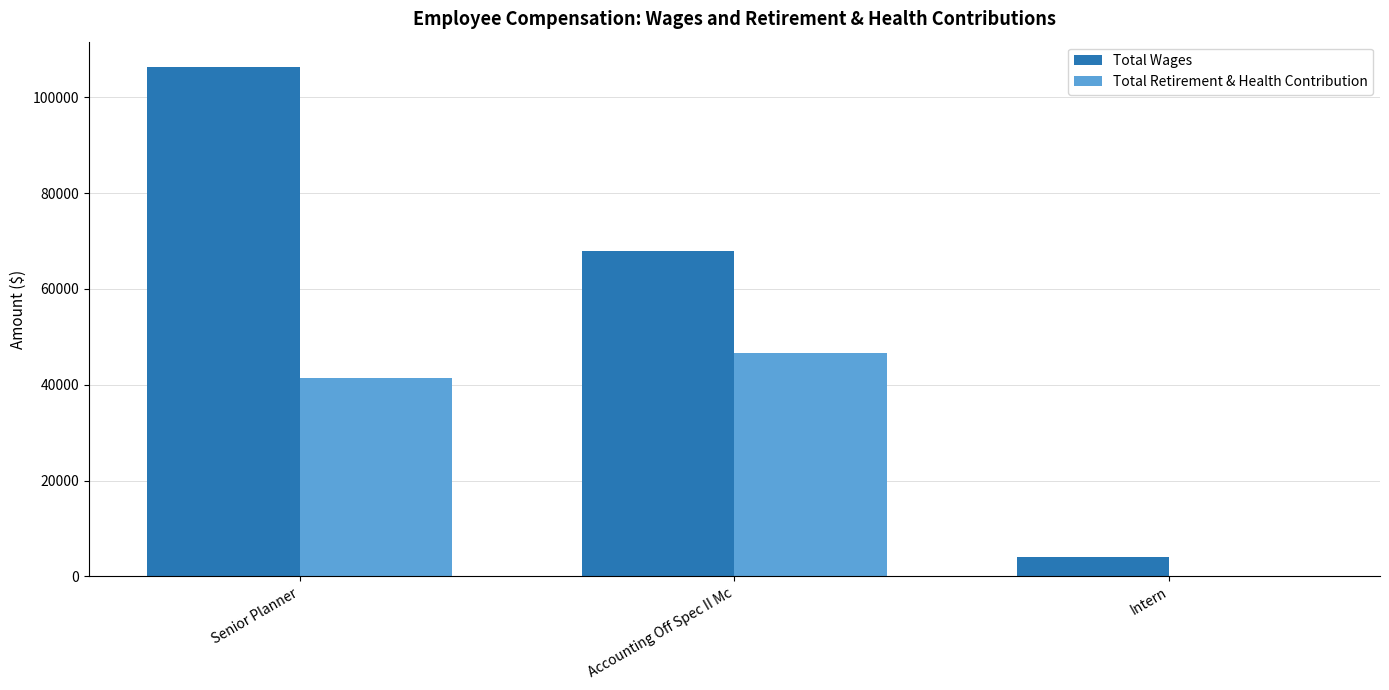

What is the total value across all series at Accounting Off Spec II Mc?

114530